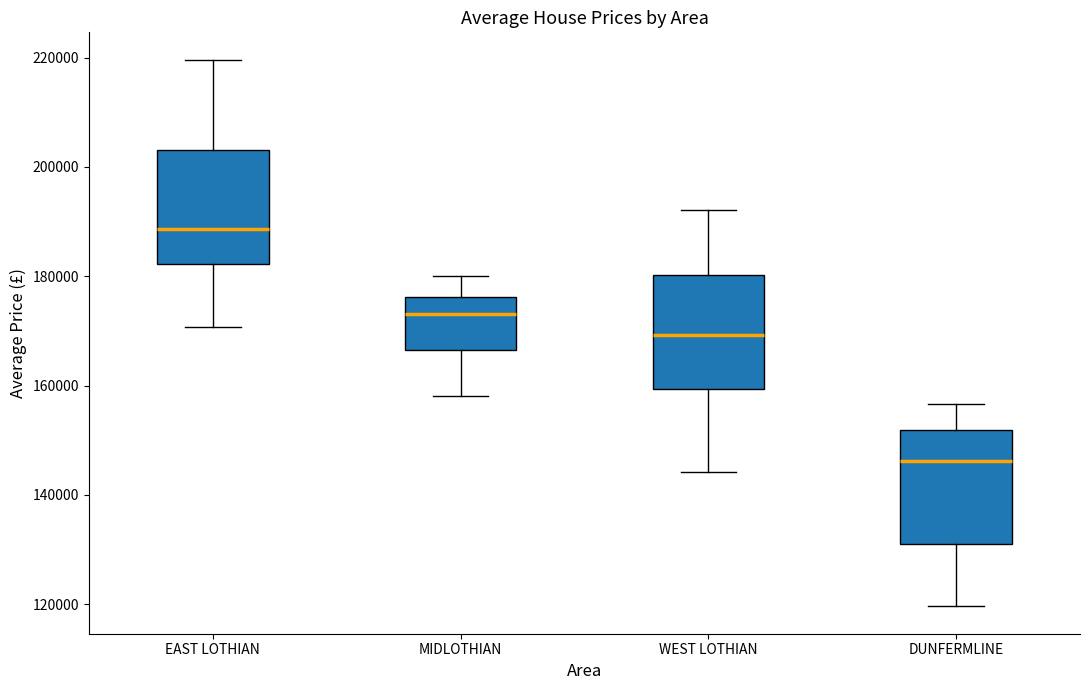

Reading left to right, read every box against the y-axis: the position of its median line, the range the box covers, and the ends of its whiskers. The values are not printed on the chart, so give them approximately, as read against the axis.

EAST LOTHIAN: median 188000, box 182000 to 204000, whiskers 170000 to 220000
MIDLOTHIAN: median 174000, box 166000 to 176000, whiskers 158000 to 180000
WEST LOTHIAN: median 170000, box 160000 to 180000, whiskers 144000 to 192000
DUNFERMLINE: median 146000, box 132000 to 152000, whiskers 120000 to 156000